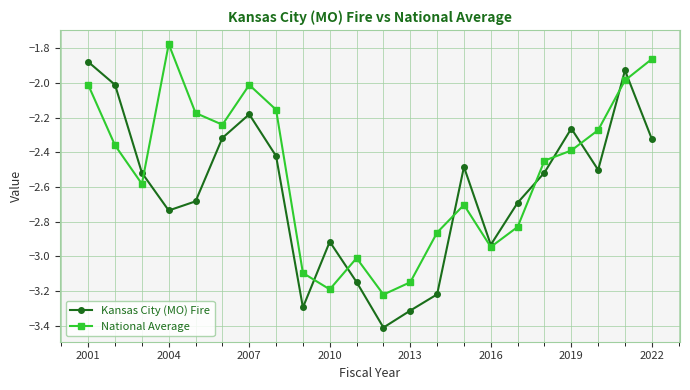

List the series in order of their peak value, highest first.

National Average, Kansas City (MO) Fire